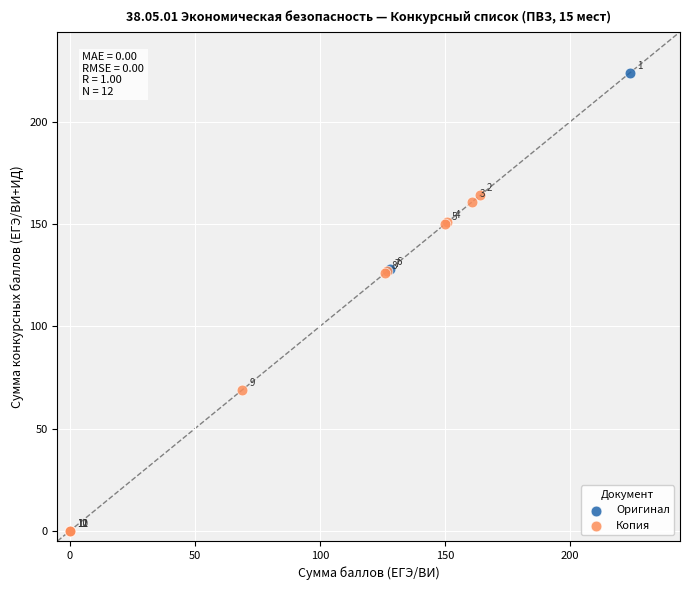

What are all the series names shown in the legend?

Оригинал, Копия